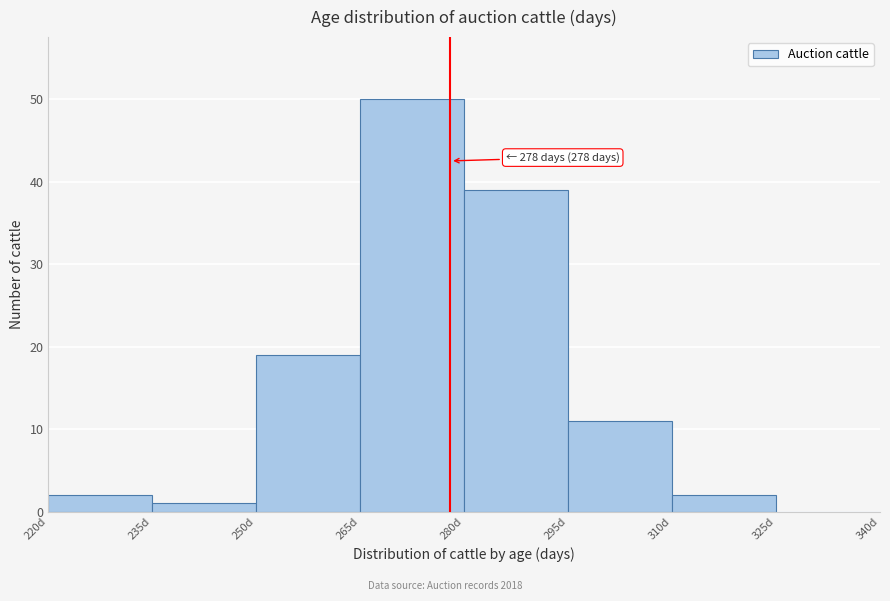

Over which range of the x-axis is the bar tallest?

265 to 280